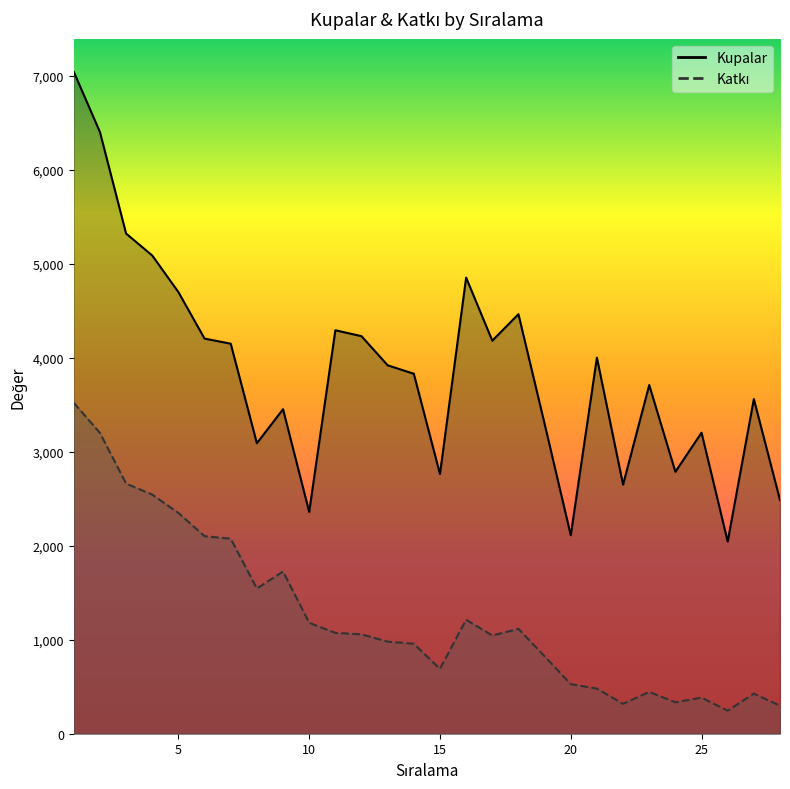

At which category is the sum across all series the highest?

1